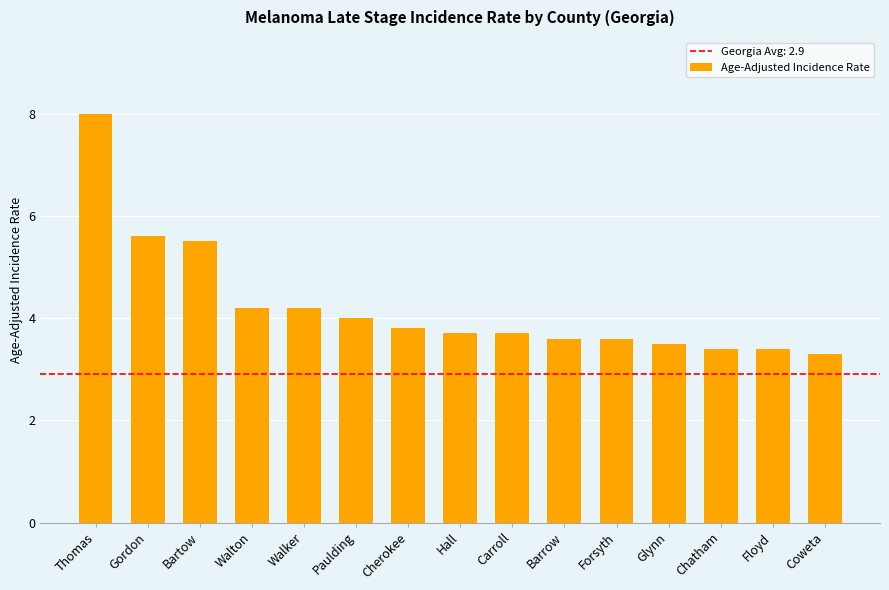

Between Hall and Thomas, which is larger?

Thomas